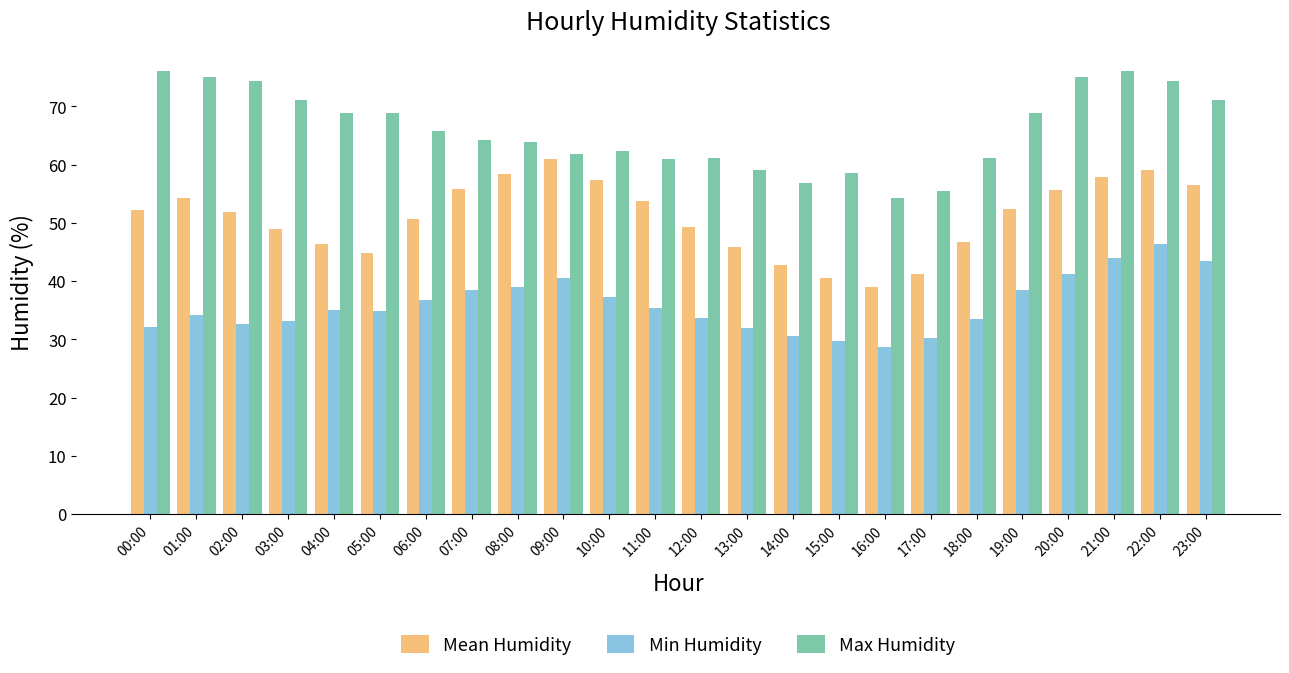

What are all the series names shown in the legend?

Mean Humidity, Min Humidity, Max Humidity